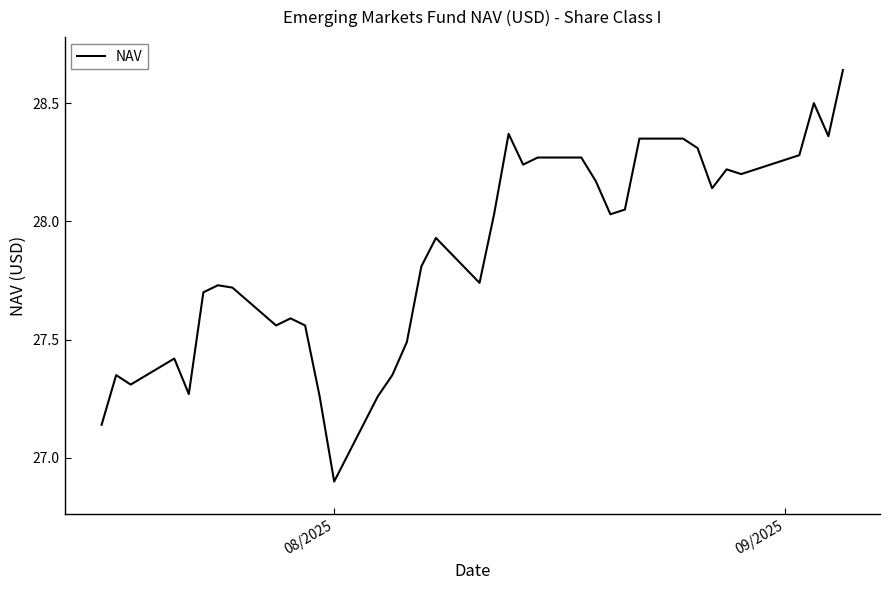

What is the difference between the maximum and minimum values?

1.7